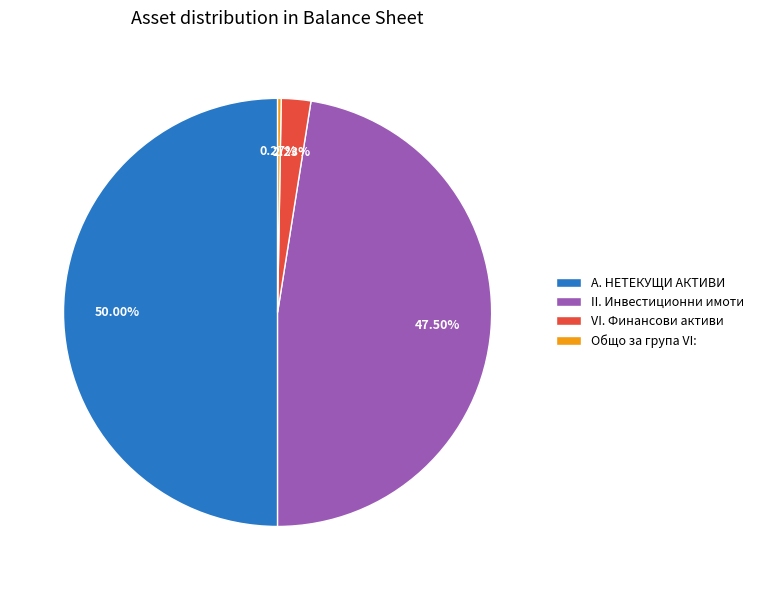

To the nearest percent, what portion does А. НЕТЕКУЩИ АКТИВИ represent?

50%